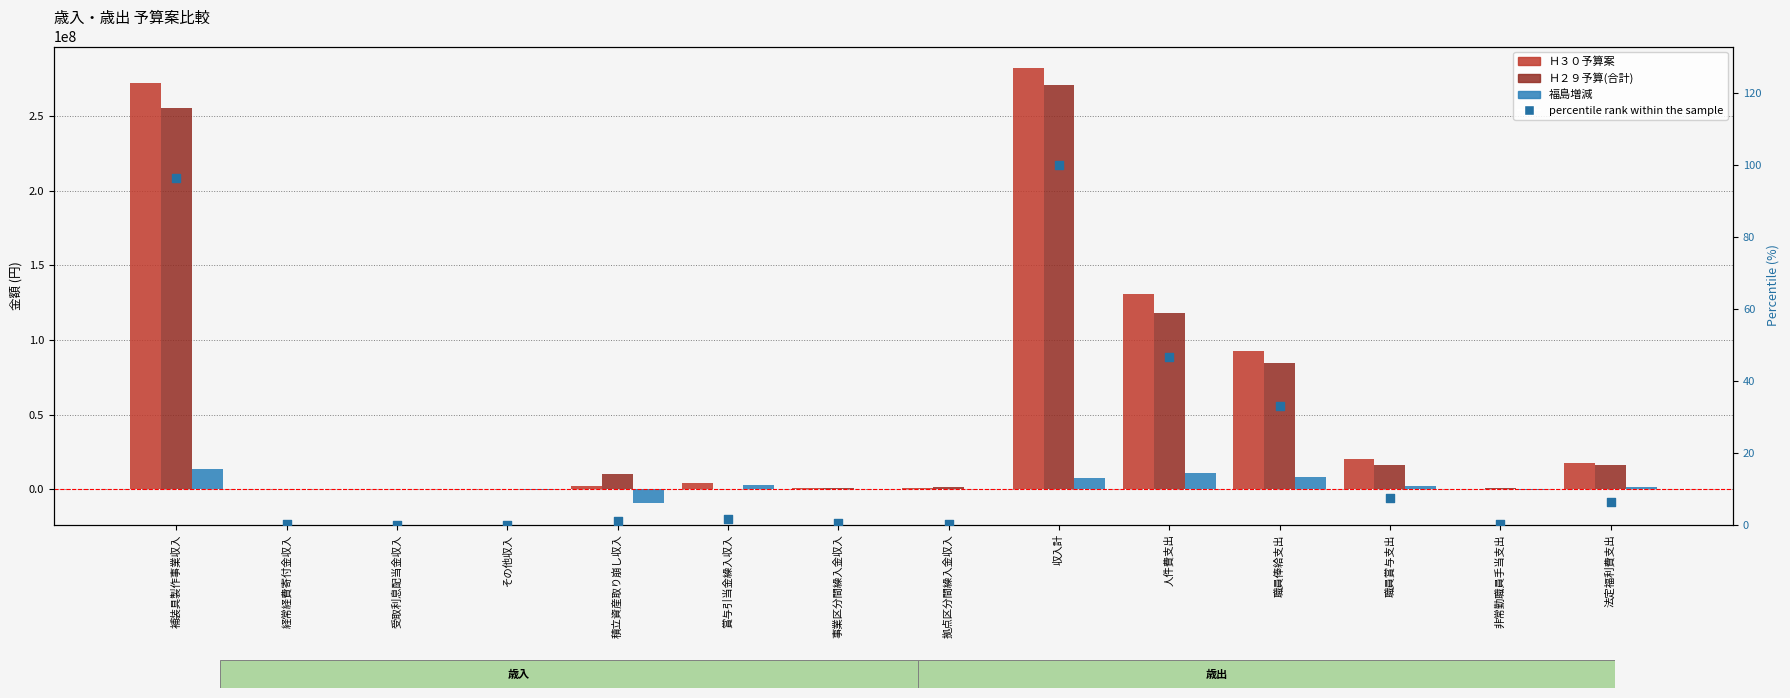

Is the value of Ｈ３０予算案 (percentile) at 非常勤職員手当支出 greater than the value of Ｈ３０予算案 at その他収入?

No